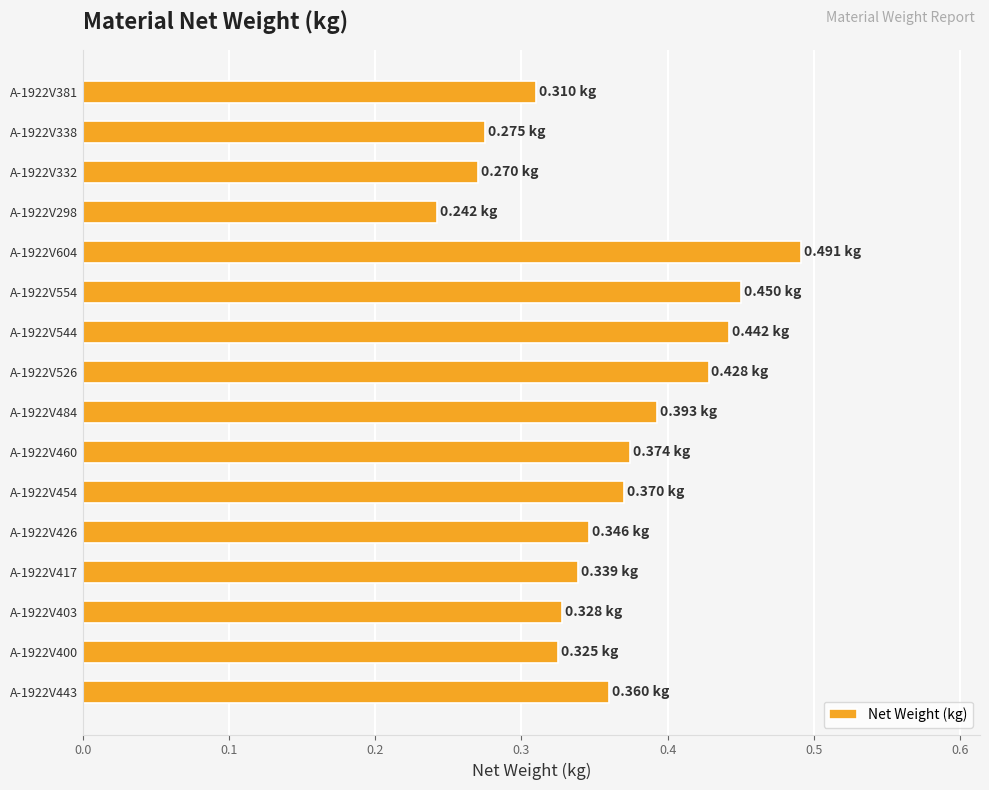

Which has a higher value, A-1922V526 or A-1922V460?

A-1922V526